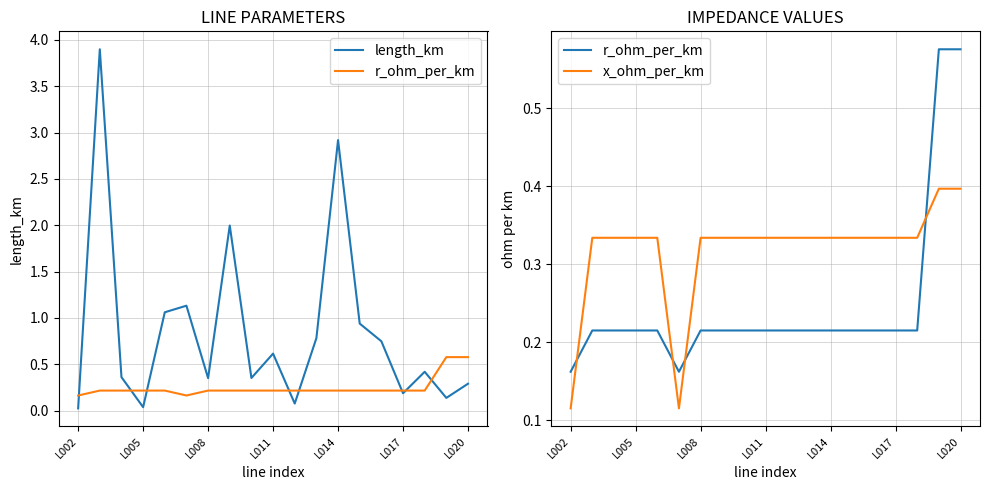

True or false: x_ohm_per_km has a value of 0.1 at L017.

False